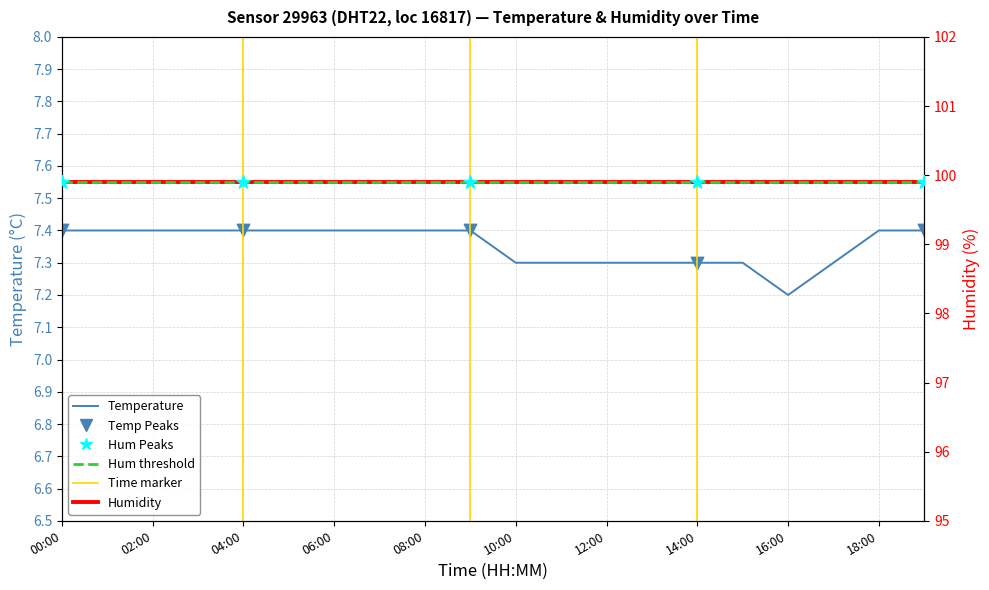

Between 12:00 and 11:00, which is larger?

12:00